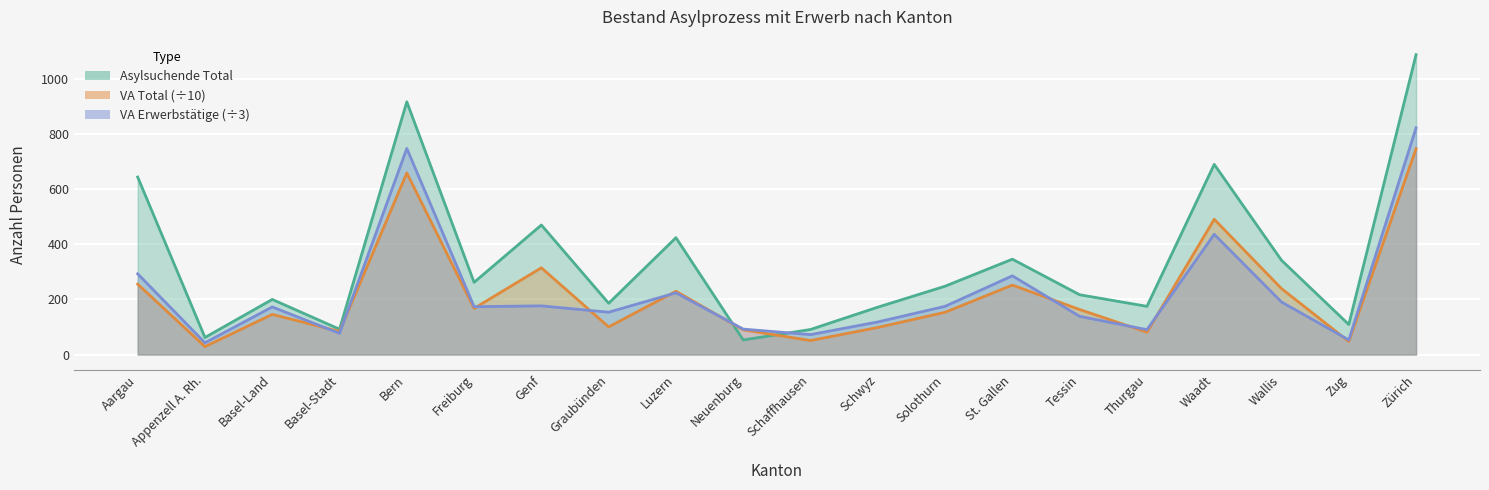

How many interior local peaks does the Asylsuchende Total series have?

6